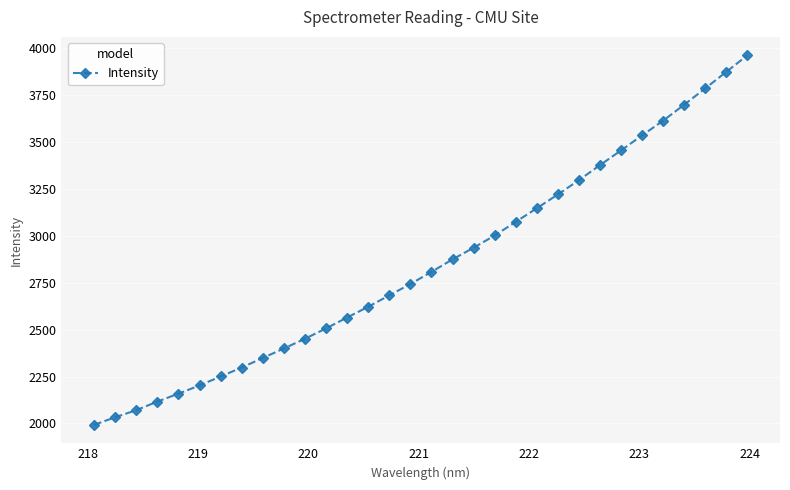

What is the difference between the second highest and minimum values?

1881.6